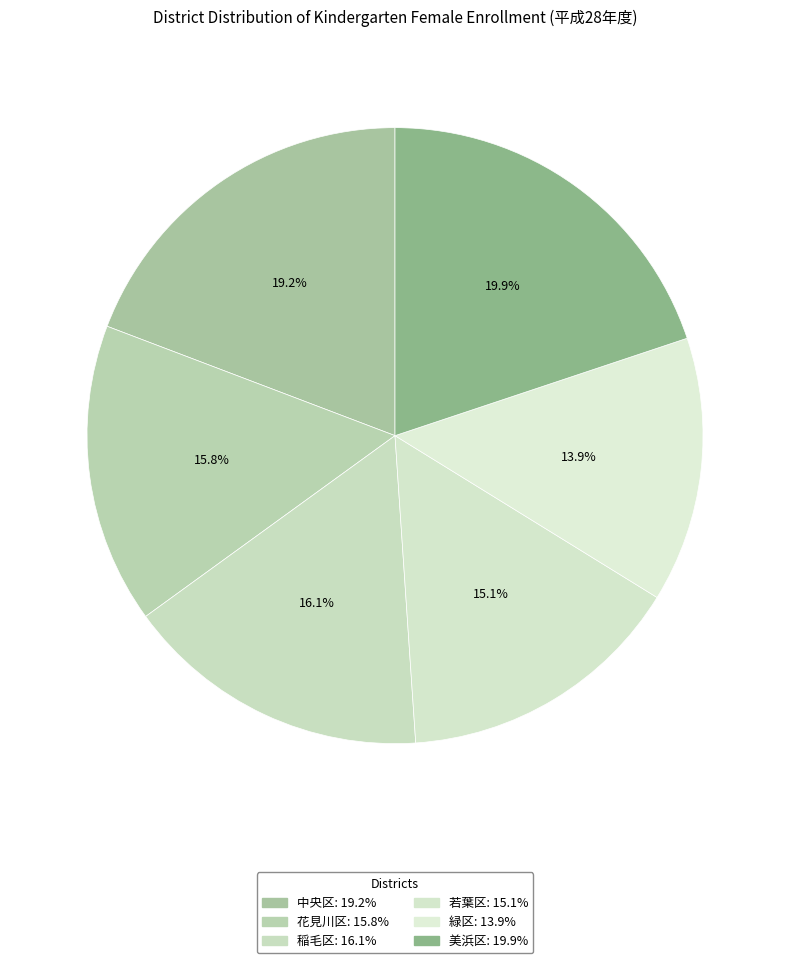

How many slices are in this pie chart?

6